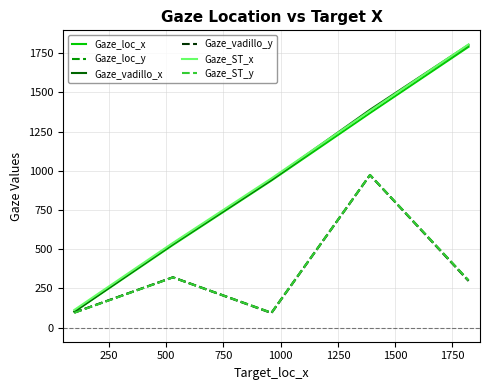

Which series has the largest range (max minus min)?

Gaze_vadillo_x